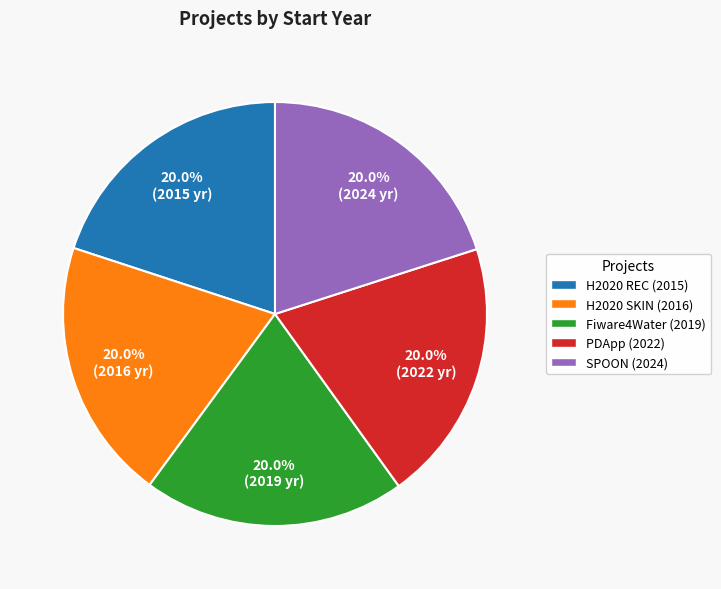

How many slices are in this pie chart?

5